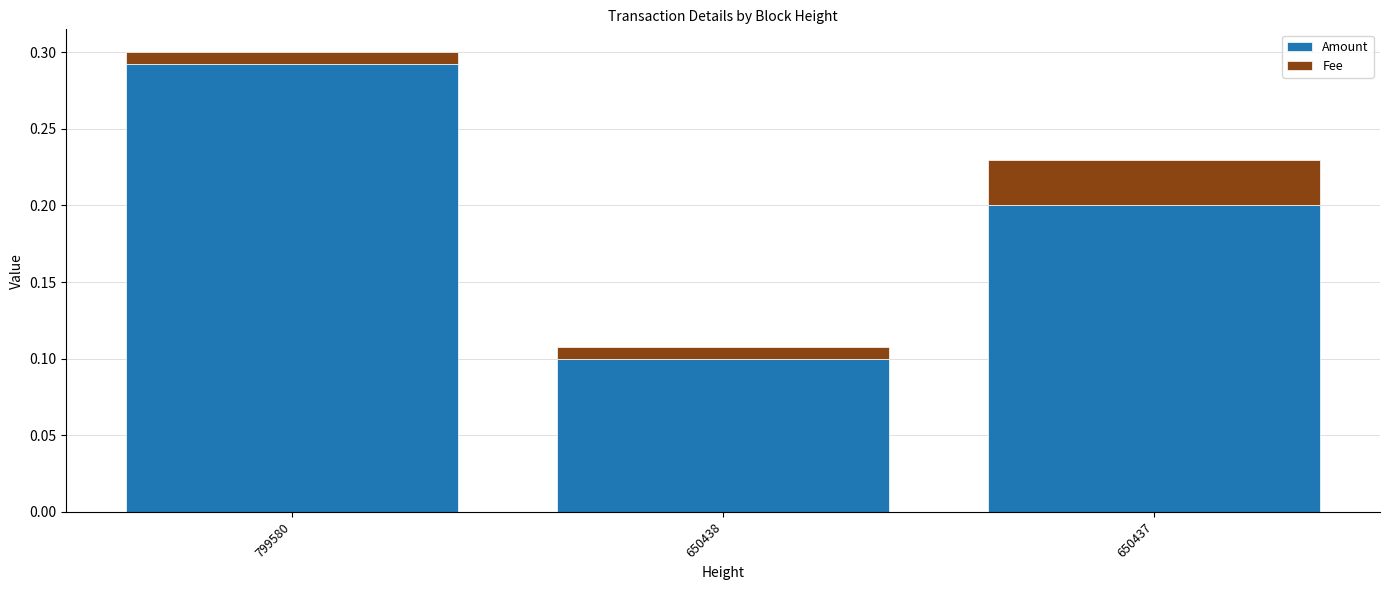

At which category is the sum across all series the highest?

799580